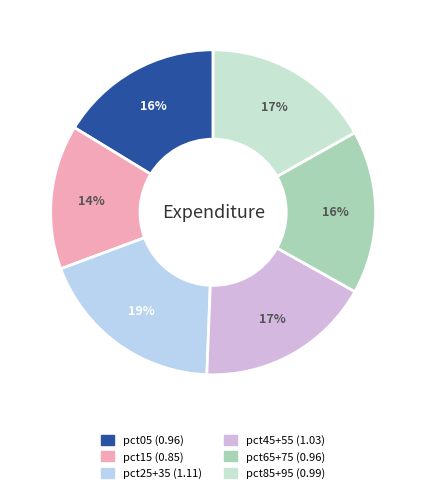

Is there any slice that represents more than half of the pie?

No